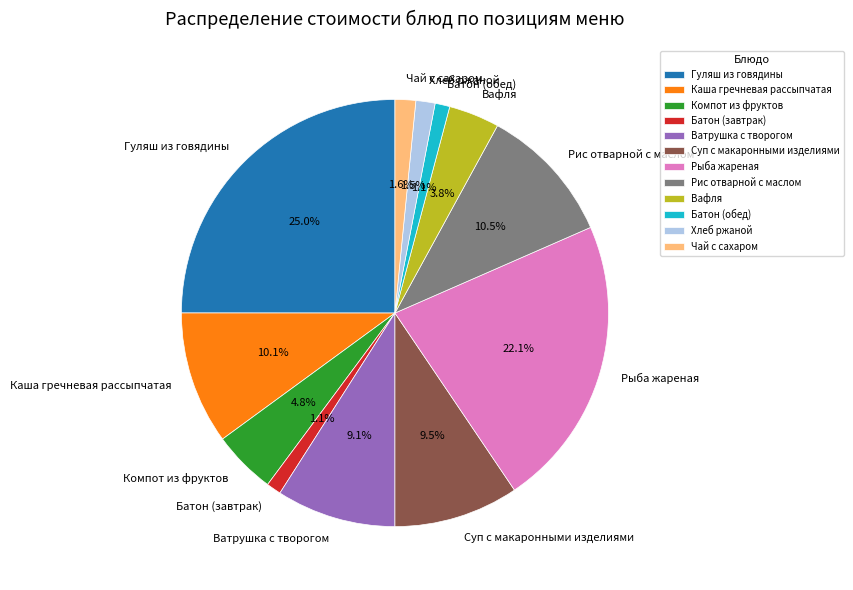

Which has a higher value, Батон (обед) or Каша гречневая рассыпчатая?

Каша гречневая рассыпчатая